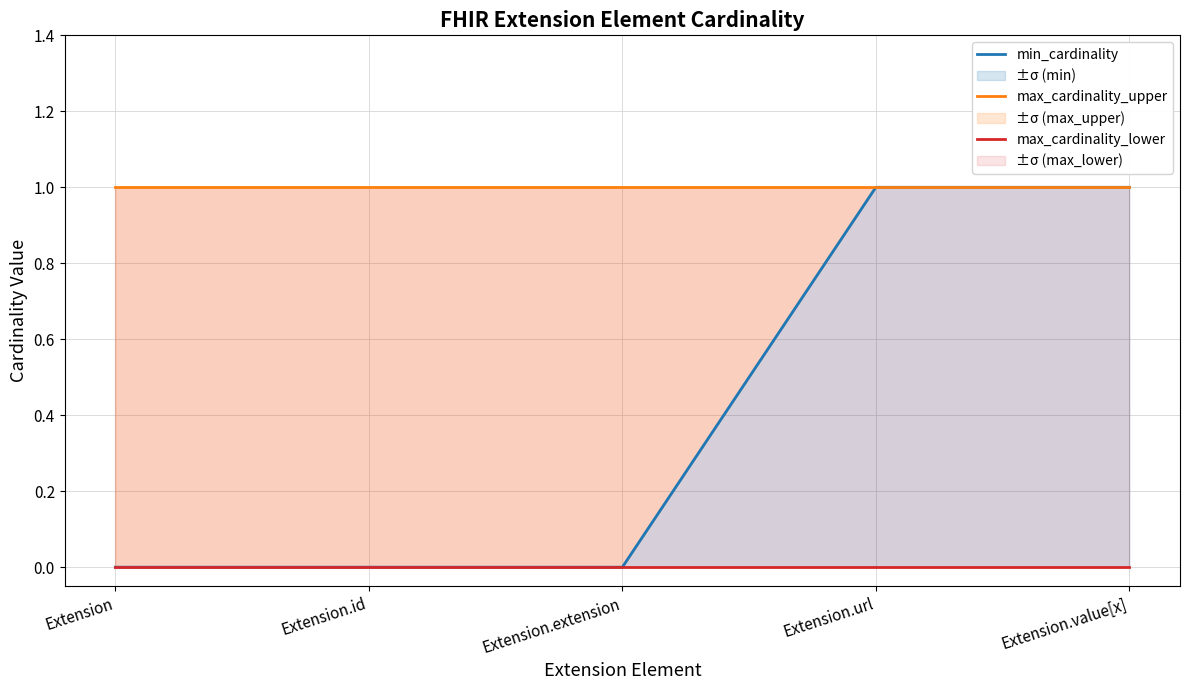

What is the label of the 2nd point from the right?

Extension.url